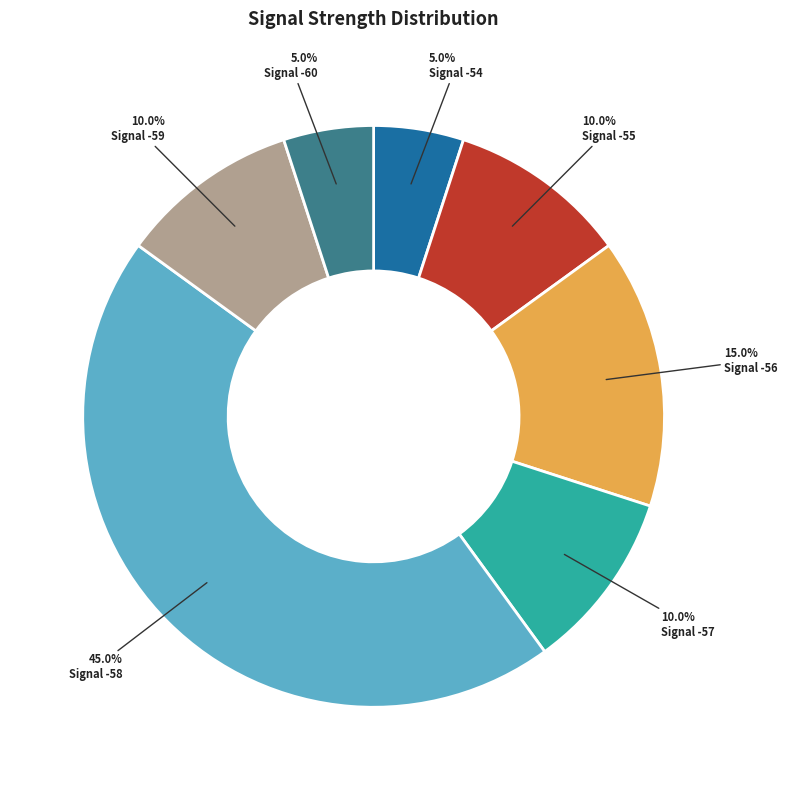

Which category has the biggest portion of the pie?

Signal -58